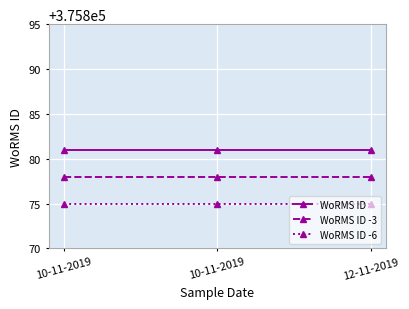

Between 10-11-2019 and 10-11-2019, which is larger?

10-11-2019